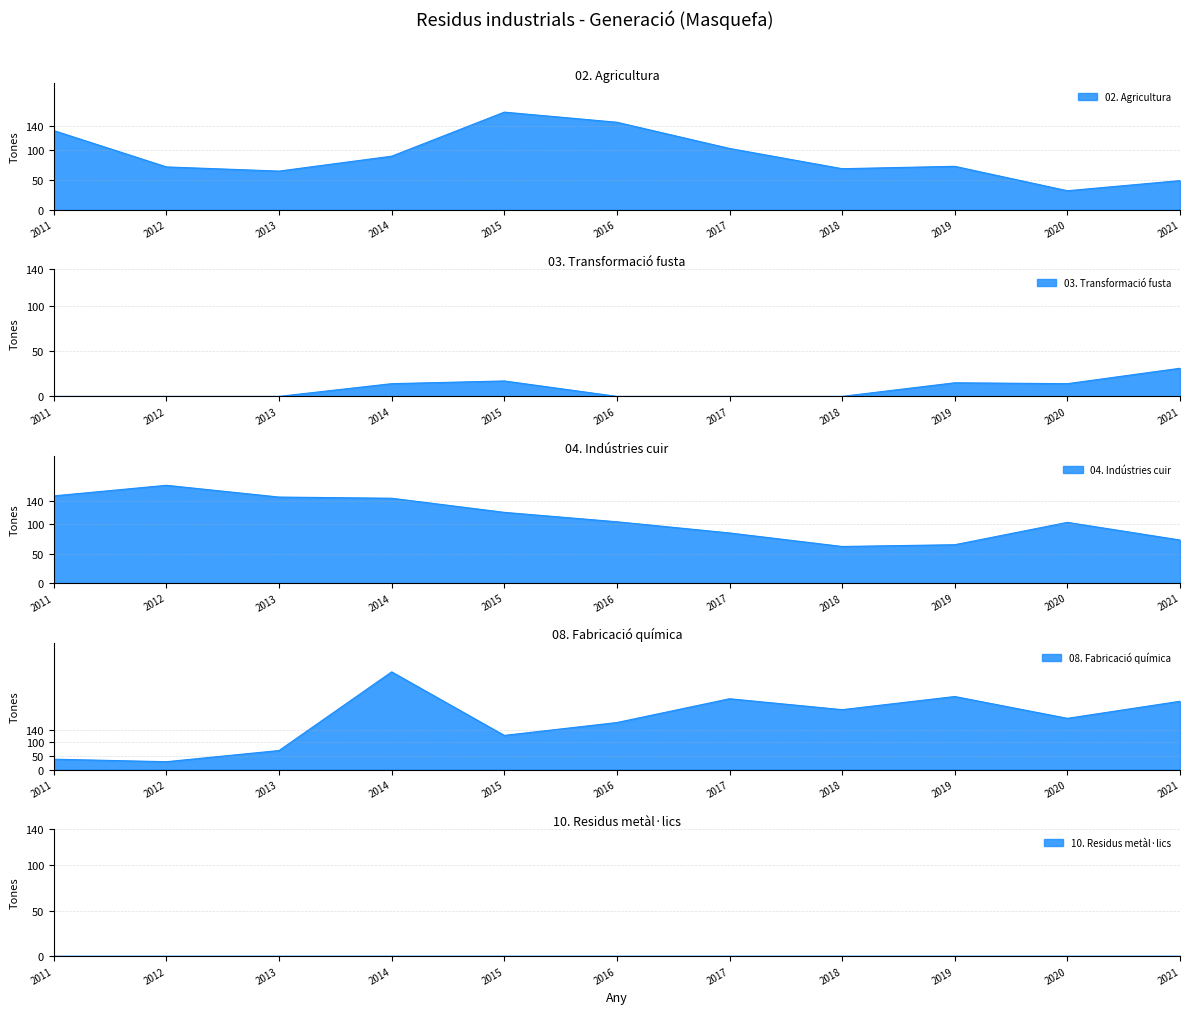

Which series has the largest total across all categories?

08. Fabricació química